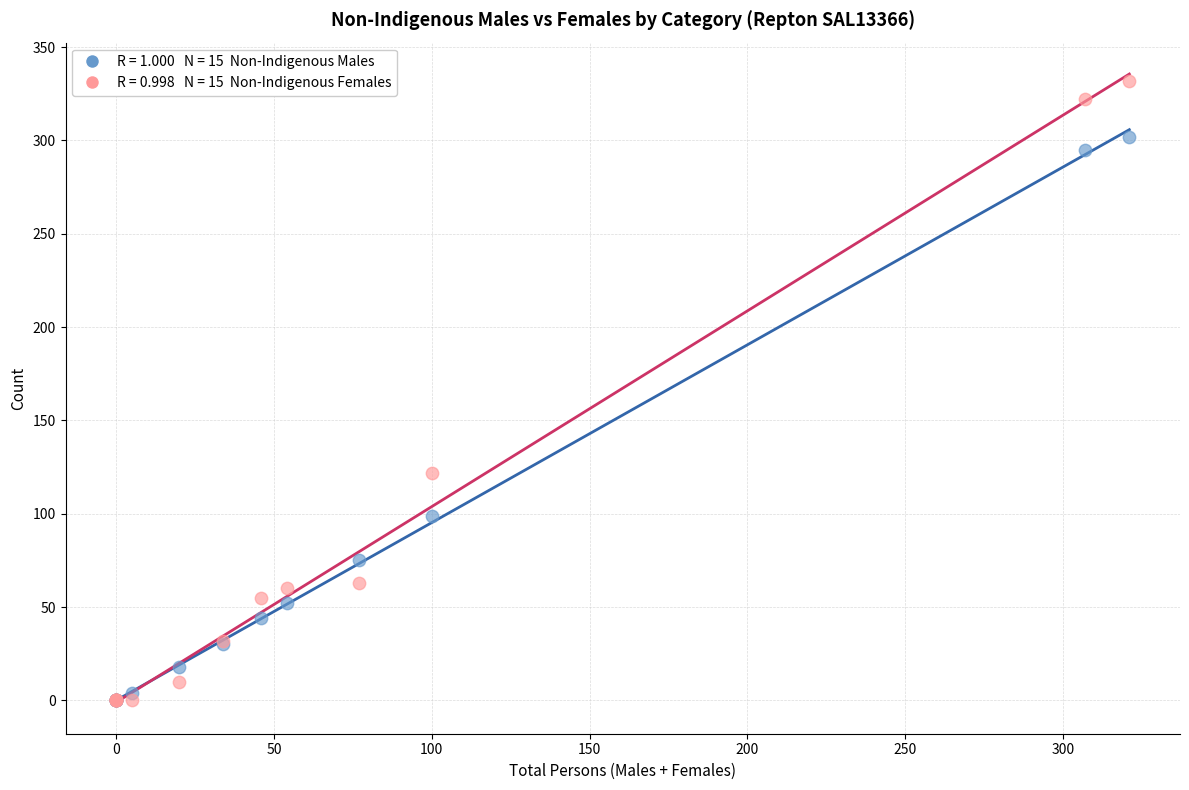

Across all series, what Y value is closest to 166?

122